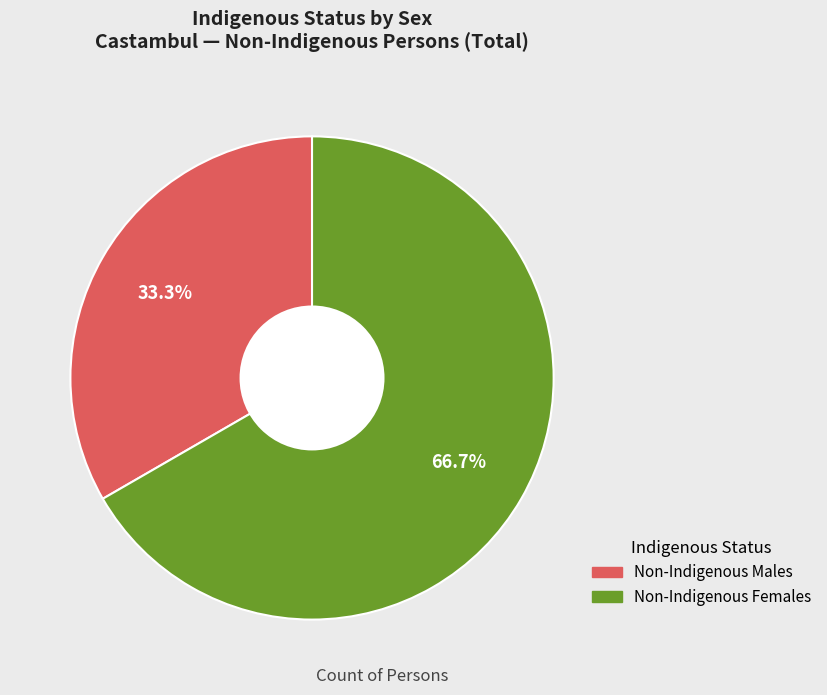

What portion of the pie excludes Non-Indigenous Males?

66.7%